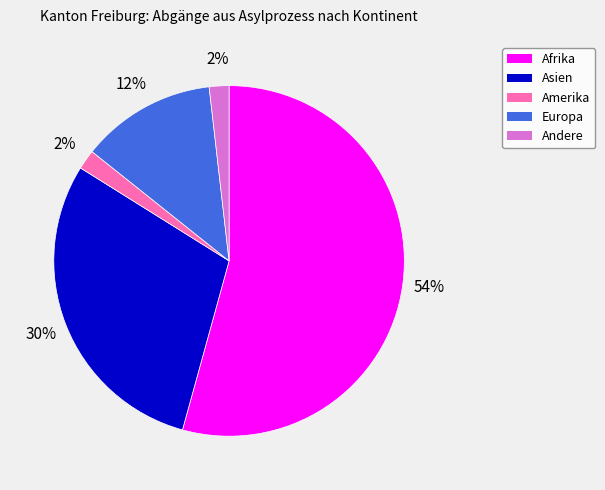

Which slice is the largest?

Afrika